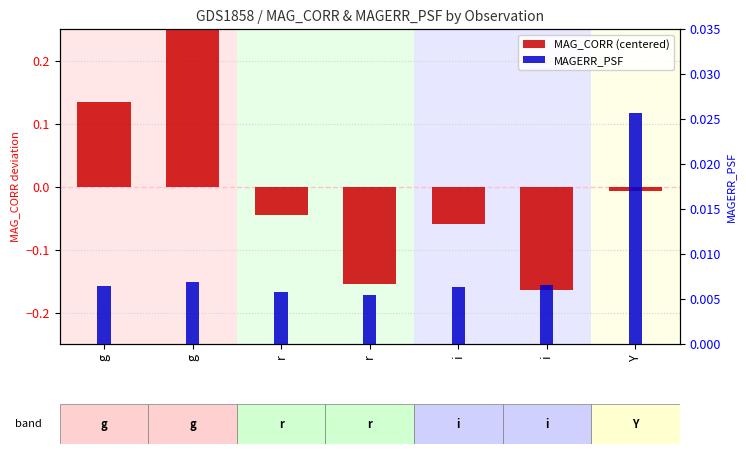

What is the difference between the maximum and minimum values in the MAG_CORR (centered) series?

0.5